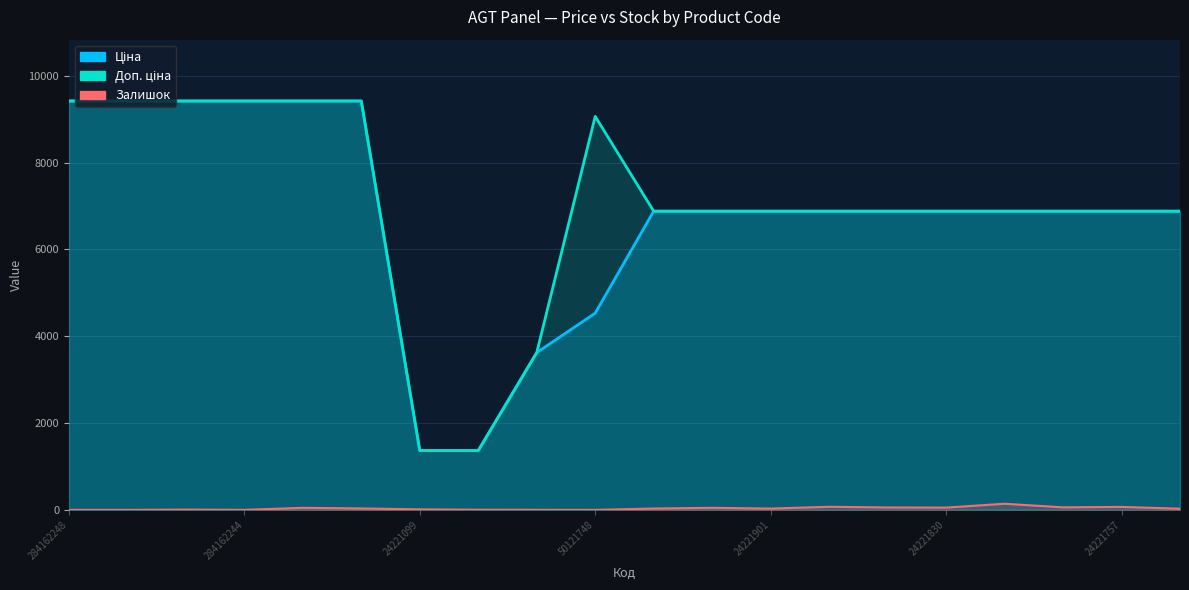

Read the Ціна value at 284162210.

9416.9